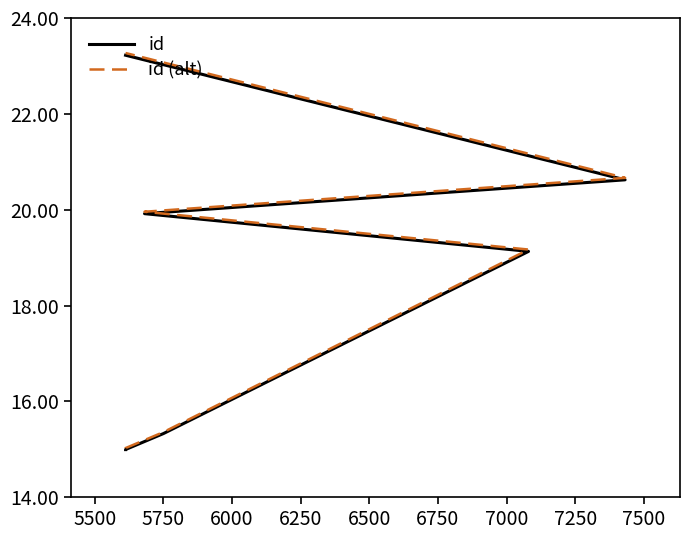

Is it true that id equals 5810.6 at 6500?

False